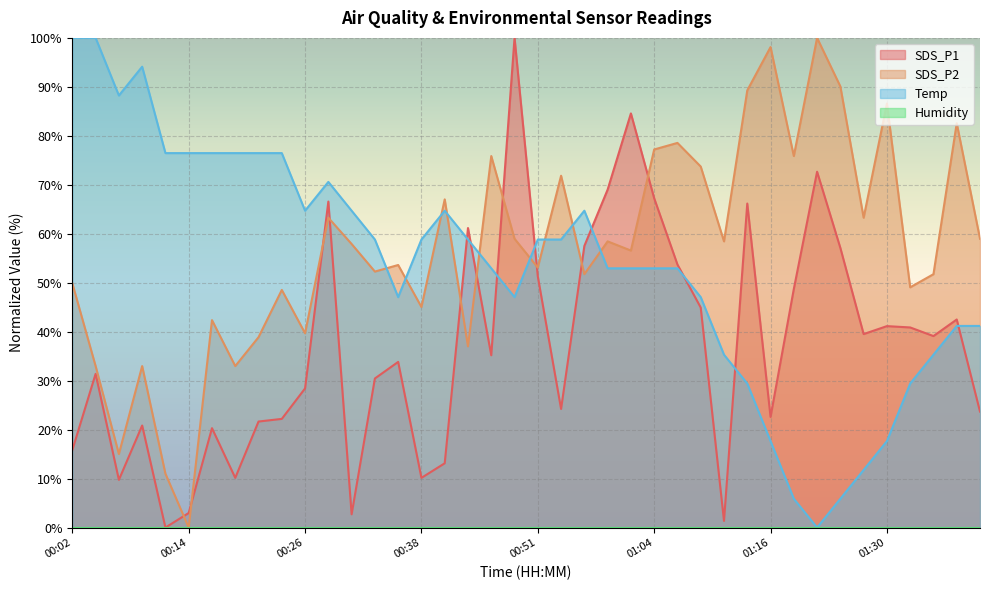

What is the difference between the maximum and second lowest values in the SDS_P2 series?

89.0